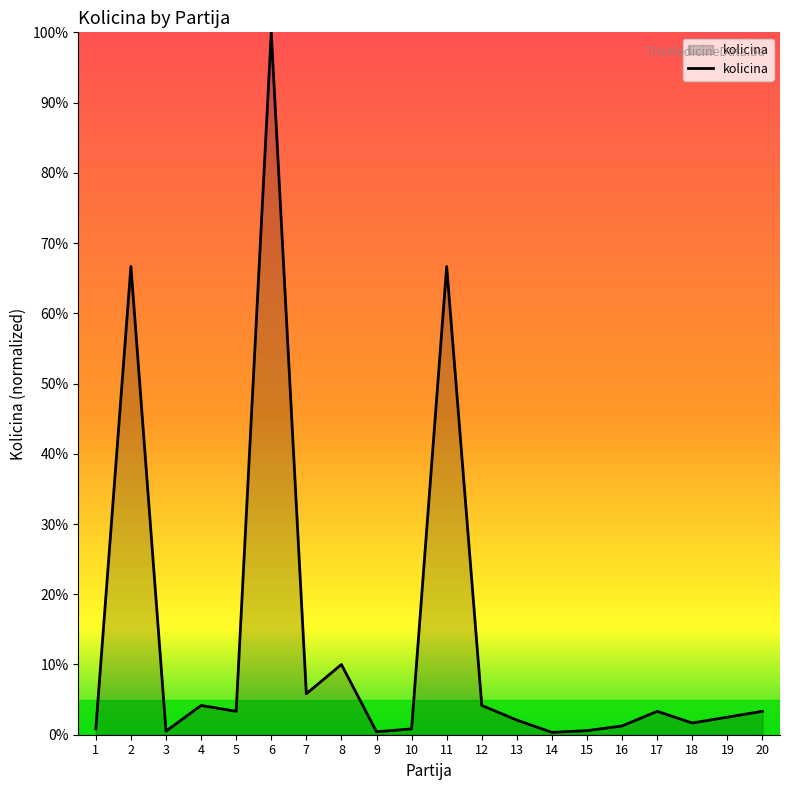

What is the difference between the values at 1 and 2?

65.8